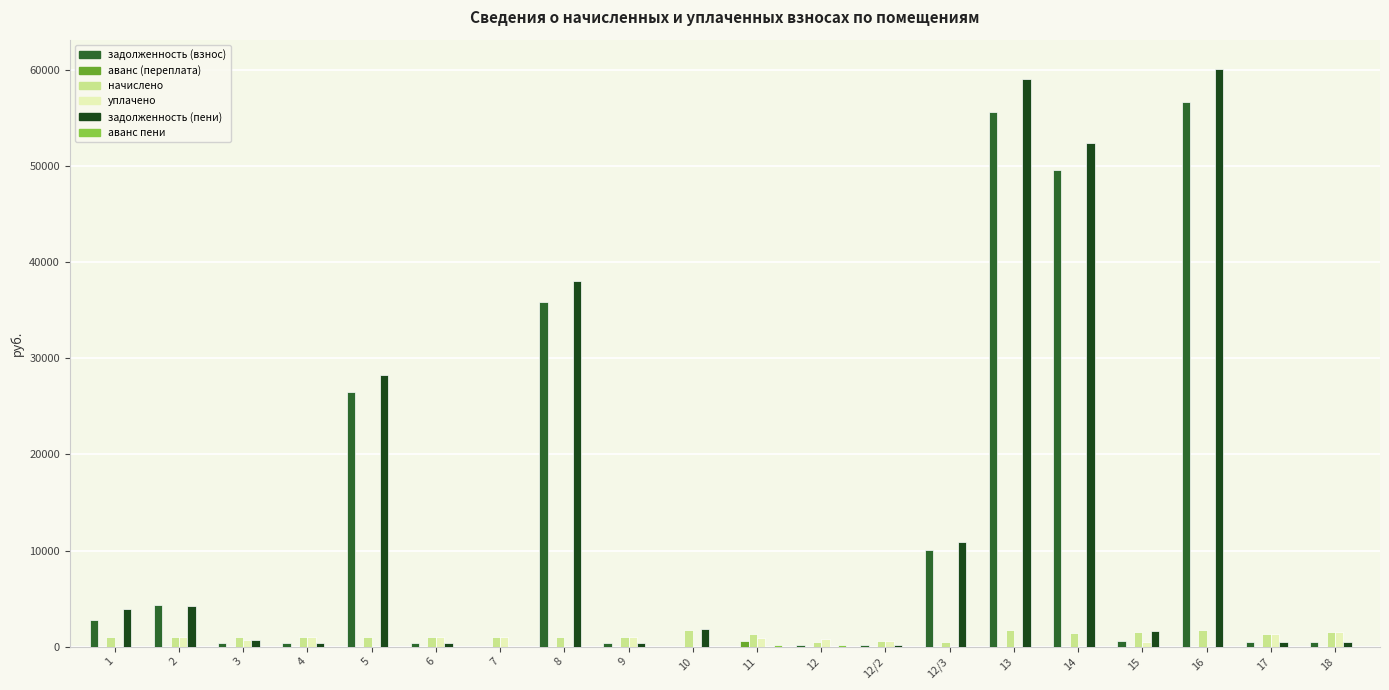

What is the sum of all начислено values?

22960.9